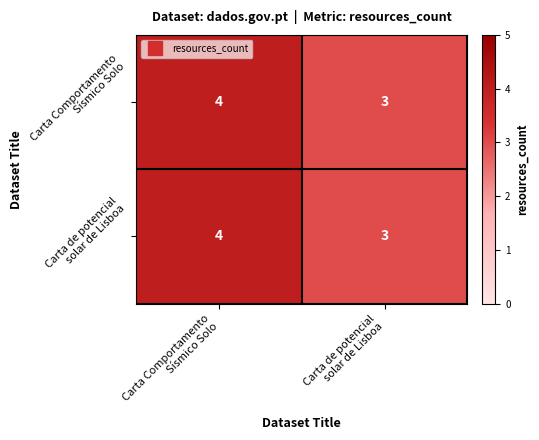

Count the number of data series in this chart.

2